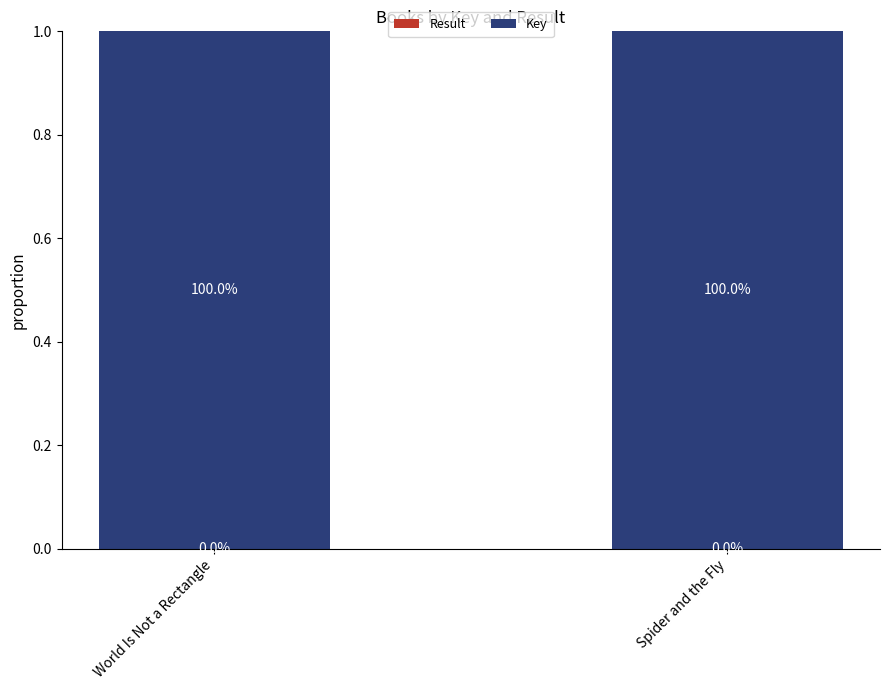

What is the total value across all series at World Is Not a Rectangle?

1.0